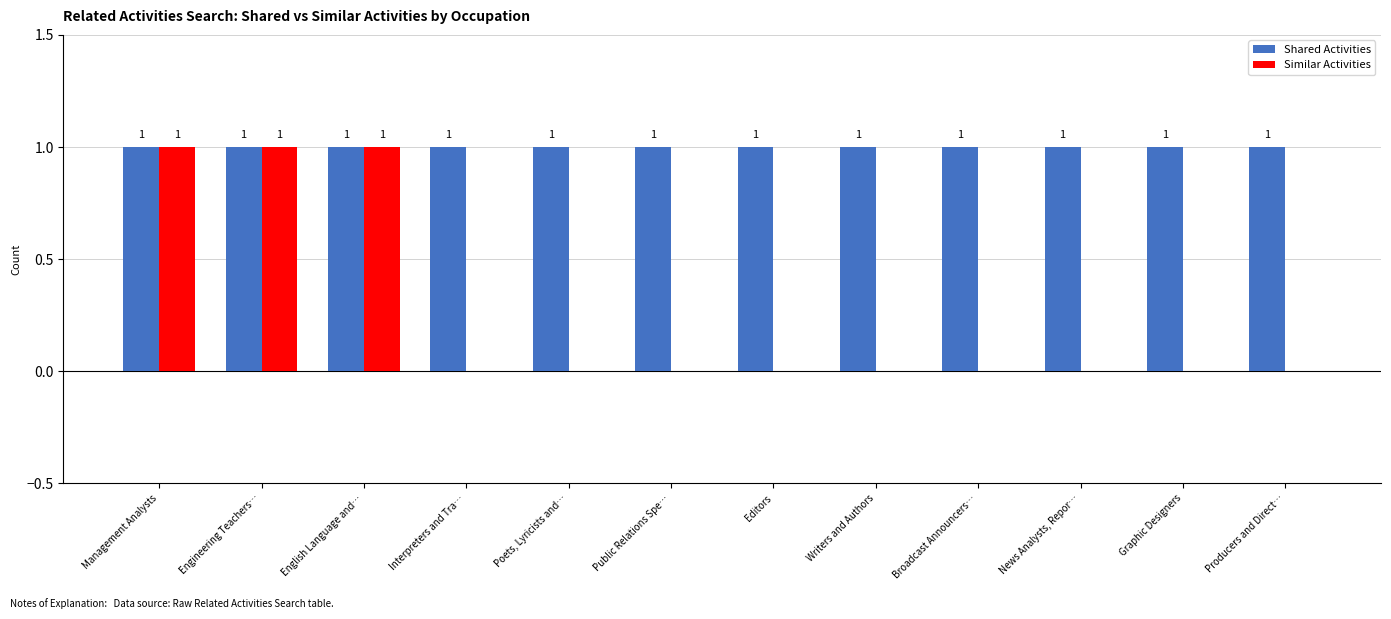

Count the Similar Activities values in the range 0 to 1.

12